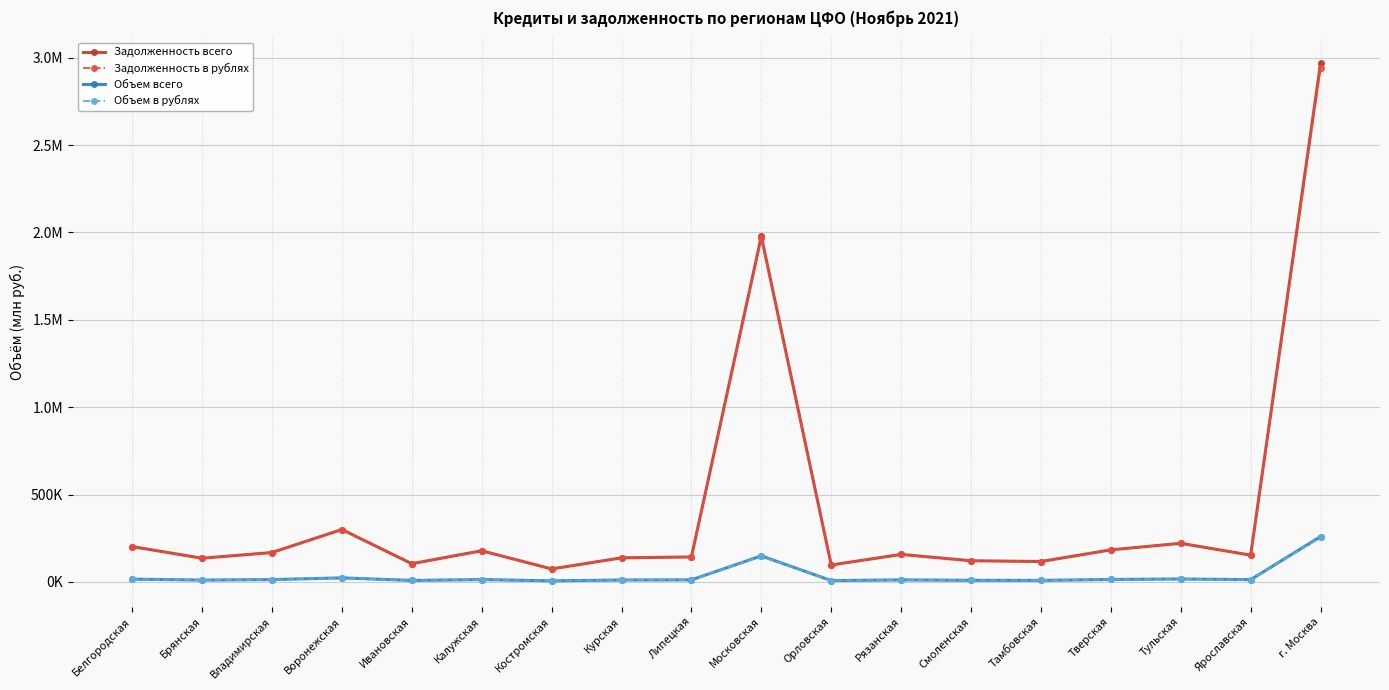

Is this an area chart (filled region under the line)?

No